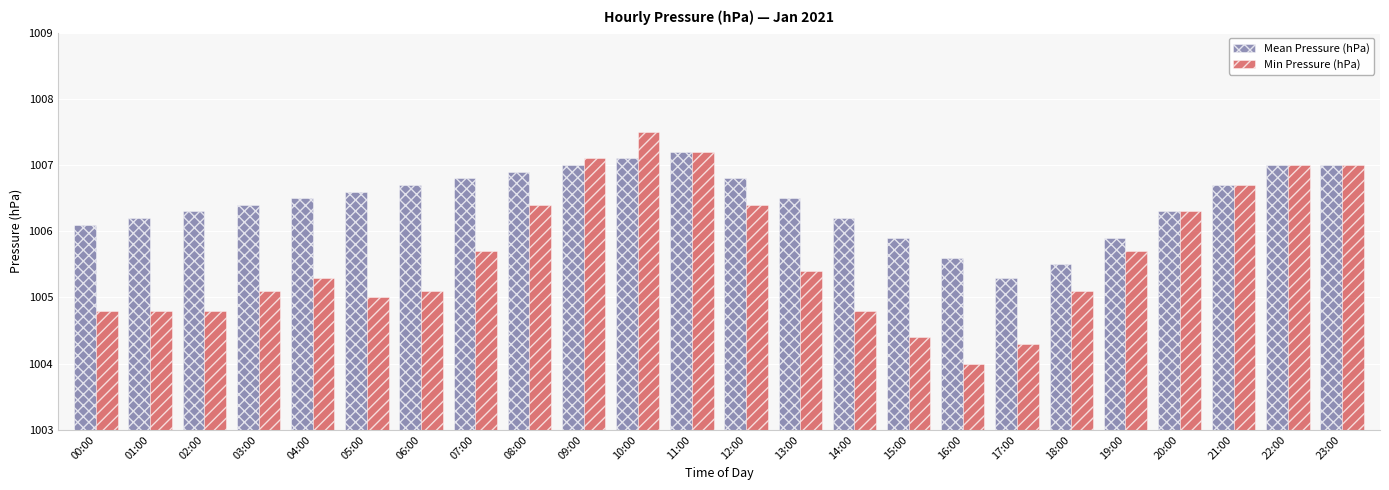

Reading left to right, what are all the values shown in this chart?

Mean Pressure (hPa): 00:00=1006.1	01:00=1006.2	02:00=1006.3	03:00=1006.4	04:00=1006.5	05:00=1006.6	06:00=1006.7	07:00=1006.8	08:00=1006.9	09:00=1007.0	10:00=1007.1	11:00=1007.2	12:00=1006.8	13:00=1006.5	14:00=1006.2	15:00=1005.9	16:00=1005.6	17:00=1005.3	18:00=1005.5	19:00=1005.9	20:00=1006.3	21:00=1006.7	22:00=1007.0	23:00=1007.0
Min Pressure (hPa): 00:00=1004.8	01:00=1004.8	02:00=1004.8	03:00=1005.1	04:00=1005.3	05:00=1005.0	06:00=1005.1	07:00=1005.7	08:00=1006.4	09:00=1007.1	10:00=1007.5	11:00=1007.2	12:00=1006.4	13:00=1005.4	14:00=1004.8	15:00=1004.4	16:00=1004.0	17:00=1004.3	18:00=1005.1	19:00=1005.7	20:00=1006.3	21:00=1006.7	22:00=1007.0	23:00=1007.0